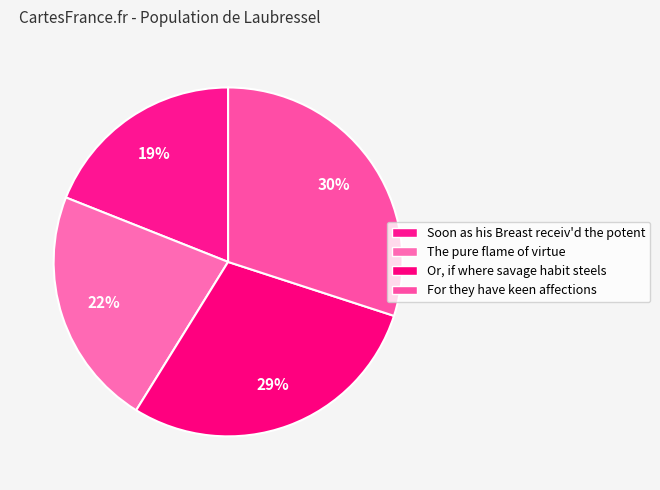

How many slices are in this pie chart?

4